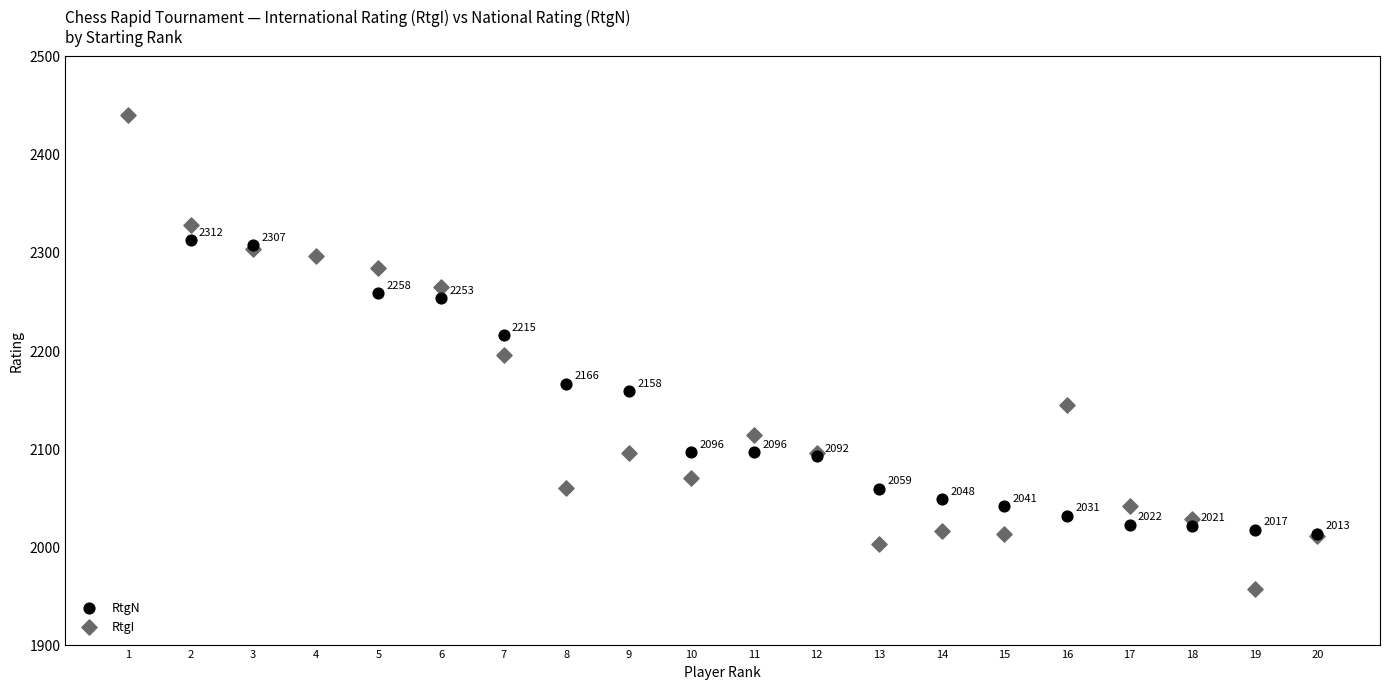

Which series has the largest Y range (max minus min)?

RtgI